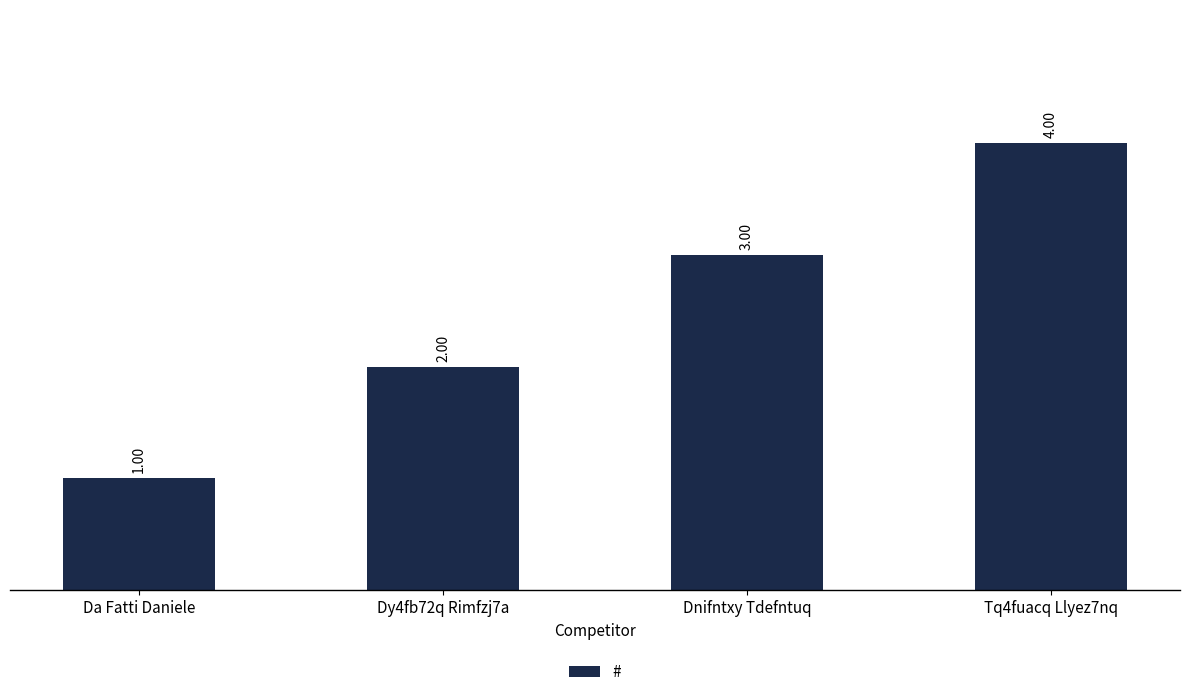

Reading right to left, extract all data points from this chart.

4	3	2	1